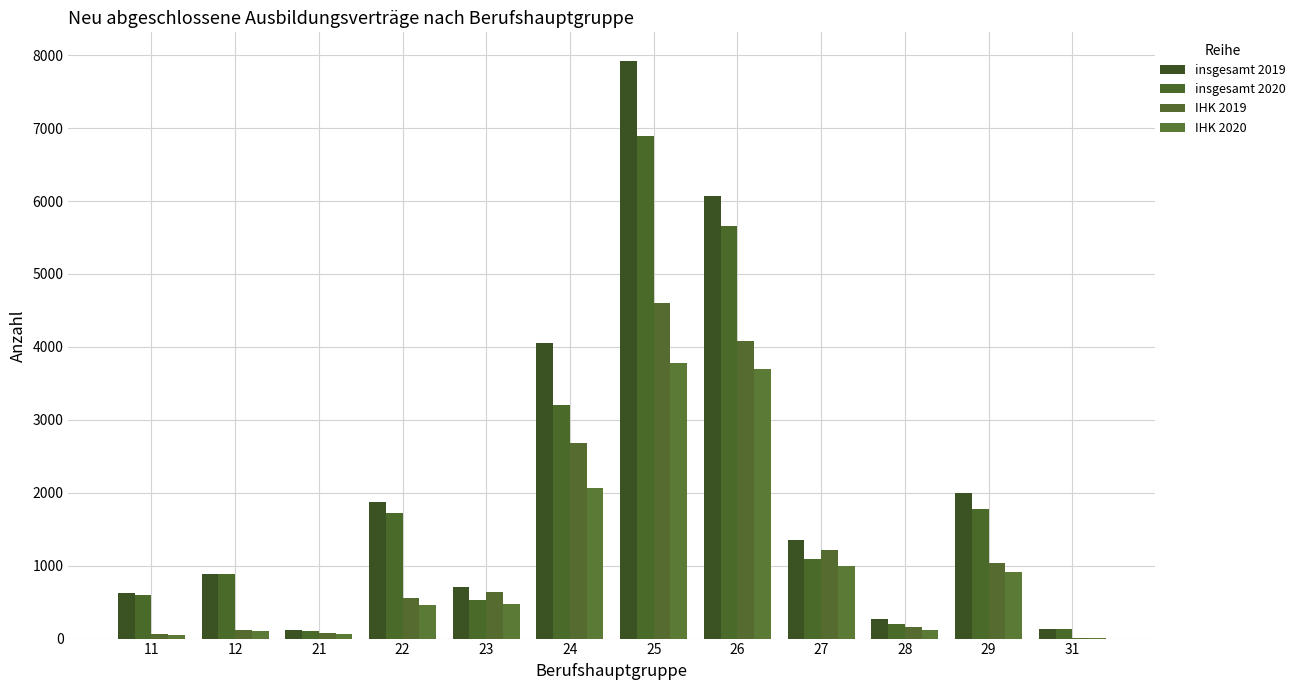

Are the bars grouped side by side (vs. stacked)?

Yes